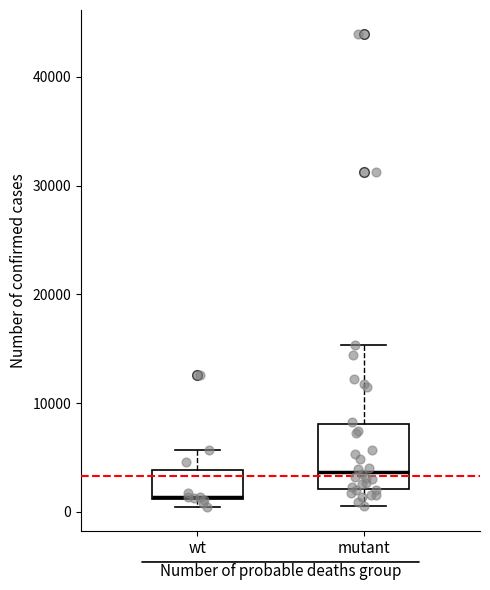

Reading left to right, read every box against the y-axis: the position of its median line, the range the box covers, and the ends of its whiskers. The values are not printed on the chart, so give them approximately, as read against the axis.

wt: median 1000 (drawn on the box's lower edge), box 1000 to 4000, whiskers 0 to 6000
mutant: median 4000, box 2000 to 8000, whiskers 1000 to 15000